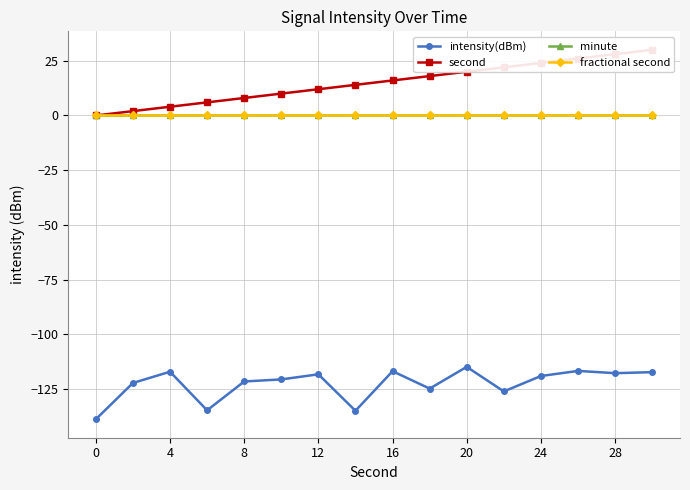

What is the difference between the maximum and second lowest values in the intensity(dBm) series?

20.1